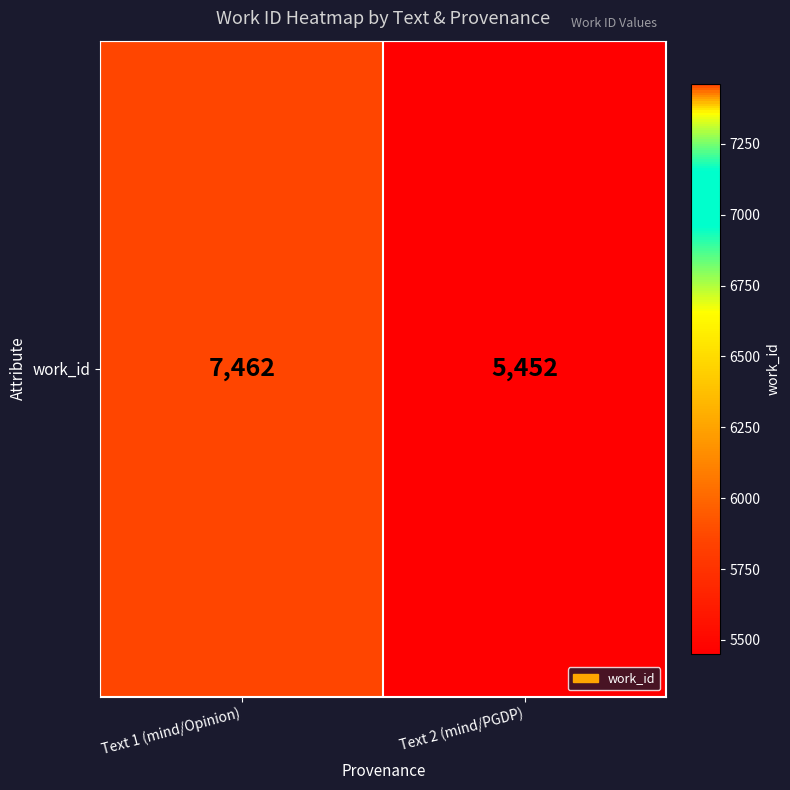

What is the difference between the values at Text 2 (mind/PGDP) and Text 1 (mind/Opinion)?

2010